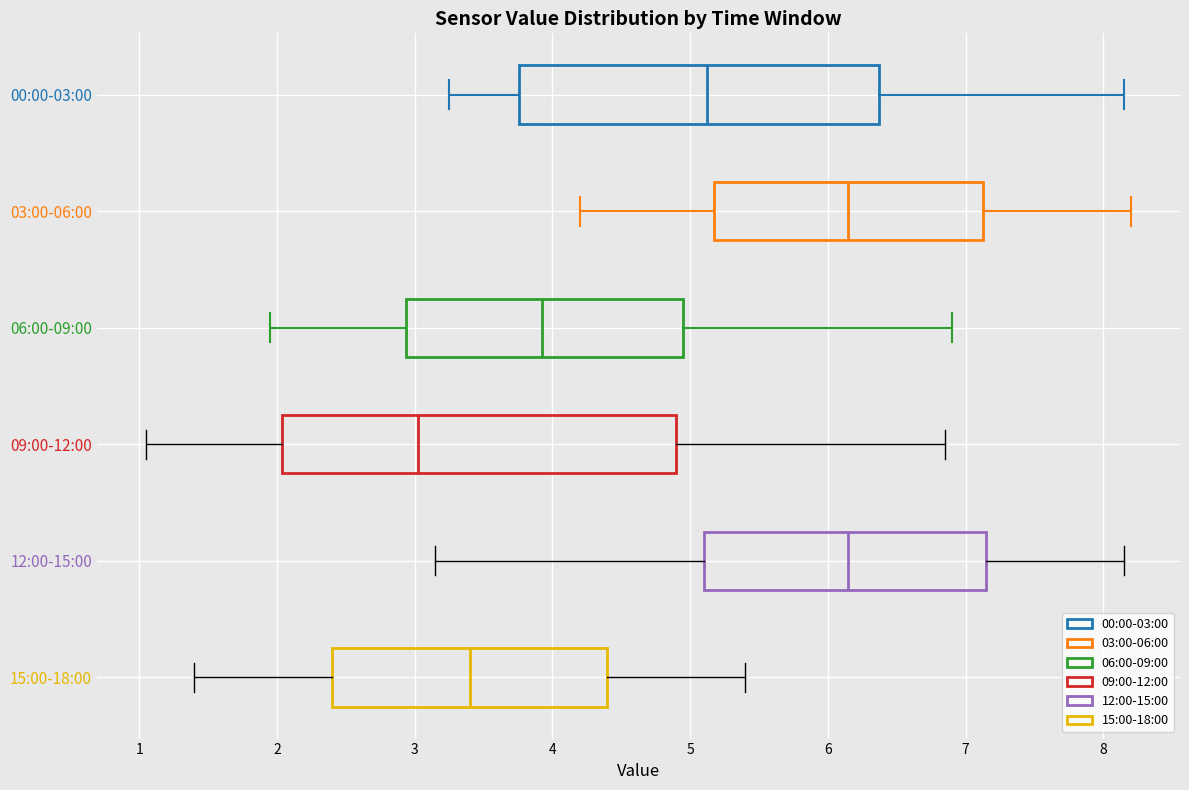

Reading bottom to top, read every box against the x-axis: the position of its median line, the range the box covers, and the ends of its whiskers. The values are not printed on the chart, so give them approximately, as read against the axis.

15:00-18:00: median 3.4, box 2.4 to 4.4, whiskers 1.4 to 5.4
12:00-15:00: median 6.2, box 5.1 to 7.2, whiskers 3.2 to 8.2
09:00-12:00: median 3.0, box 2.0 to 4.9, whiskers 1.1 to 6.9
06:00-09:00: median 3.9, box 2.9 to 5.0, whiskers 2.0 to 6.9
03:00-06:00: median 6.2, box 5.2 to 7.1, whiskers 4.2 to 8.2
00:00-03:00: median 5.1, box 3.8 to 6.4, whiskers 3.3 to 8.2